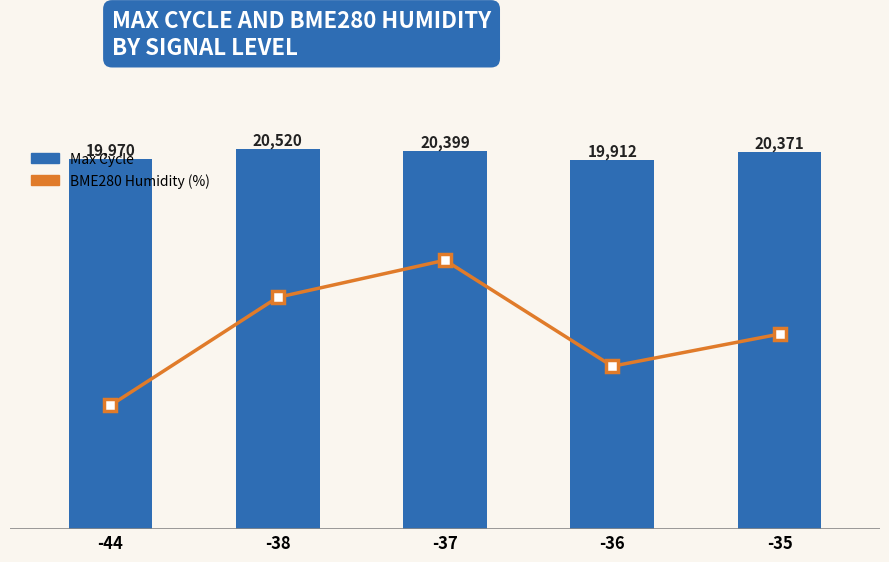

What is the sum of all Max_cycle values?

101172.0